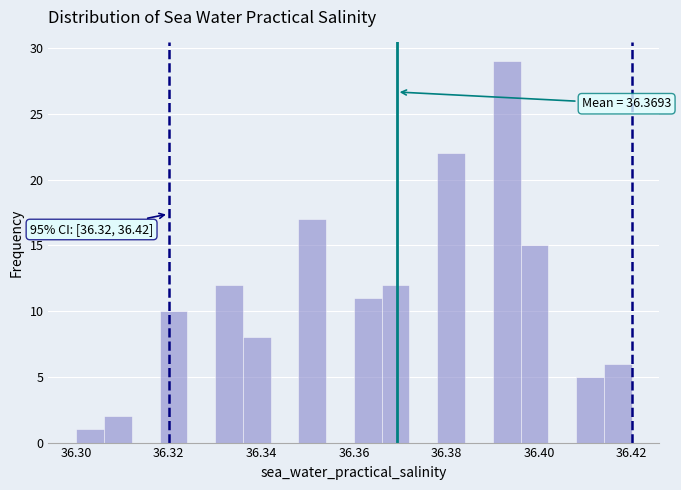

Read against the x-axis, roughly where is the centre of the tallest bar?

36.394